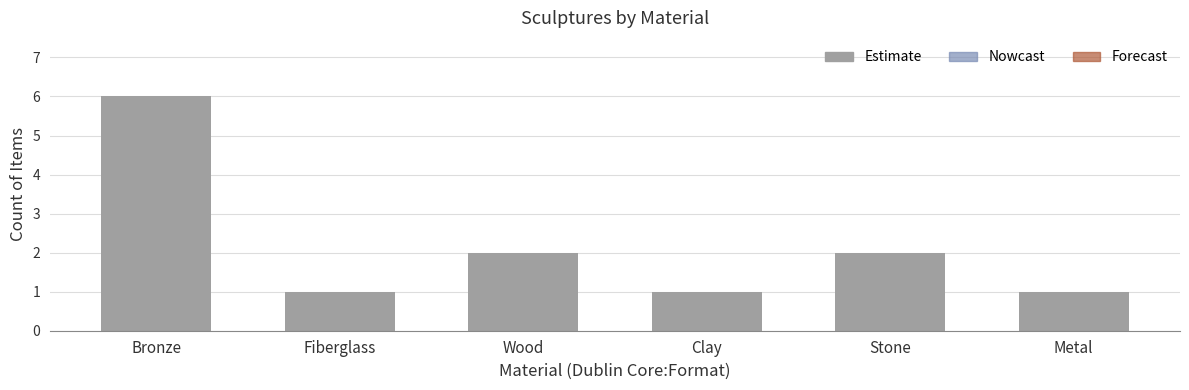

How many values are below 2?

3